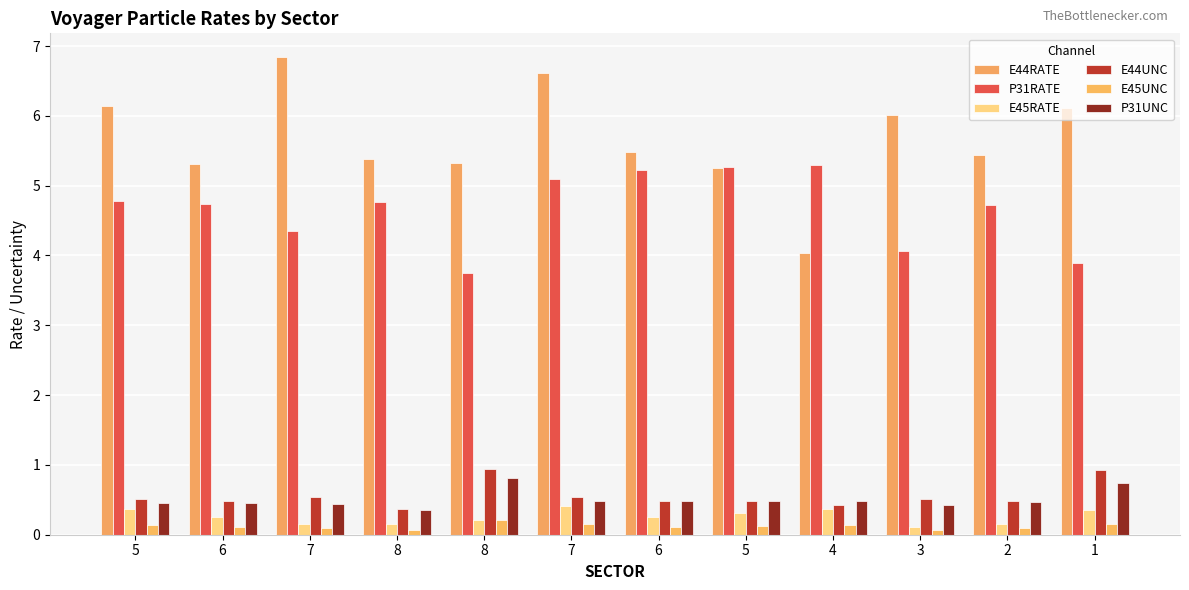

How many data points in E44RATE are above 5?

11